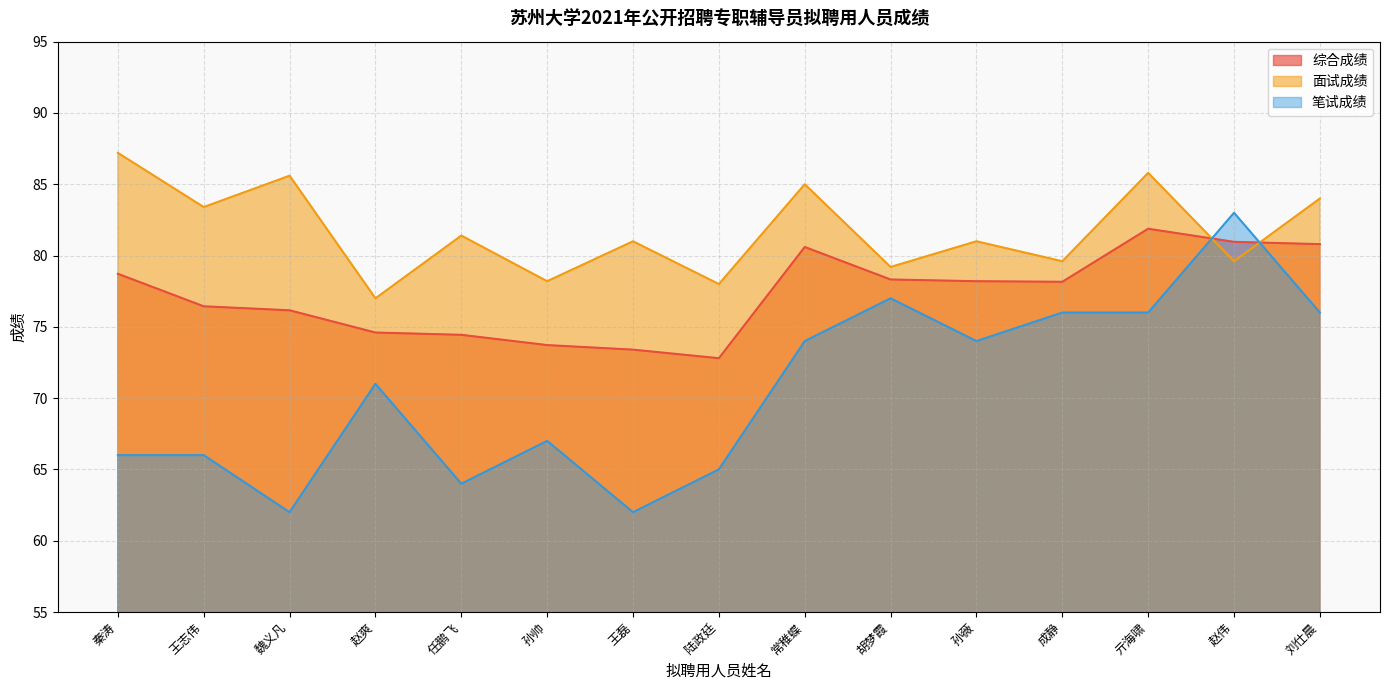

What is the difference between the second highest and minimum values in the 综合成绩 series?

8.2